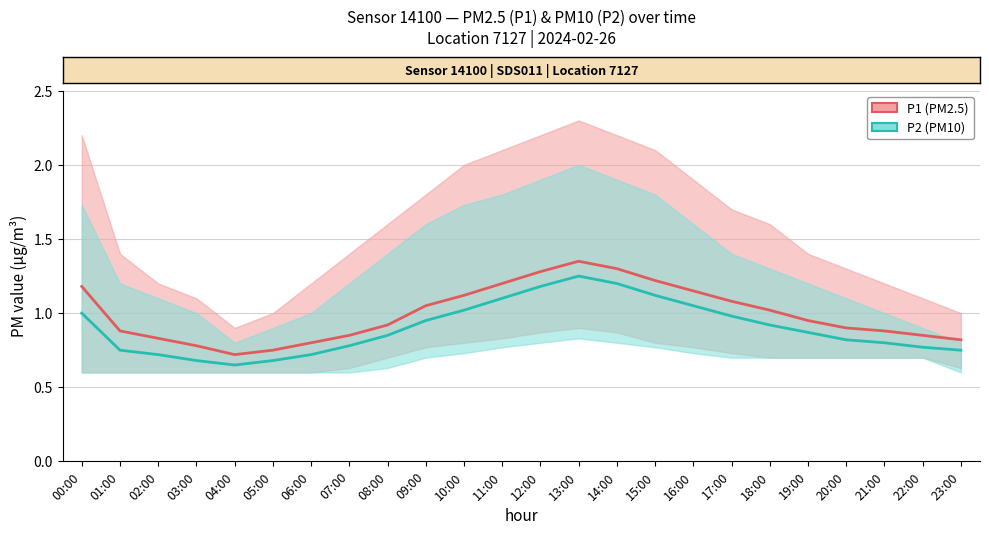

In P2, how many points are higher than both neighbors (excluding endpoints)?

1